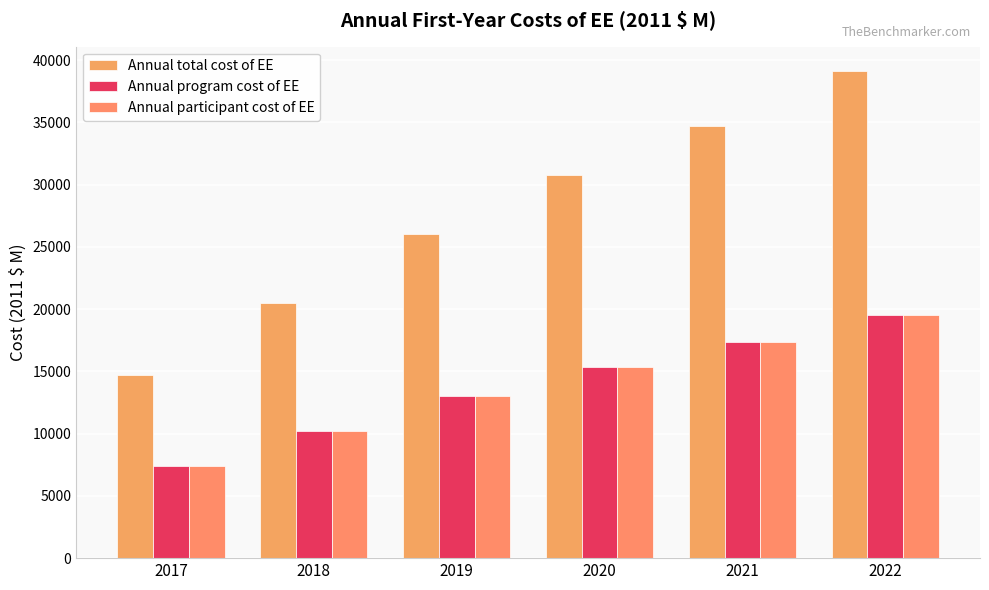

What is the value of the Annual total cost of EE bar at the 2nd from the left?

20475.3